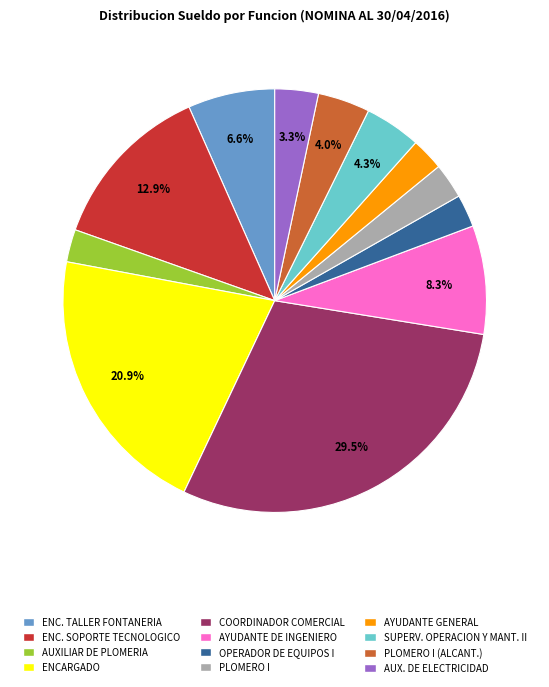

Do AYUDANTE DE INGENIERO and SUPERV. OPERACION Y MANT. II together represent more than half of the pie?

No